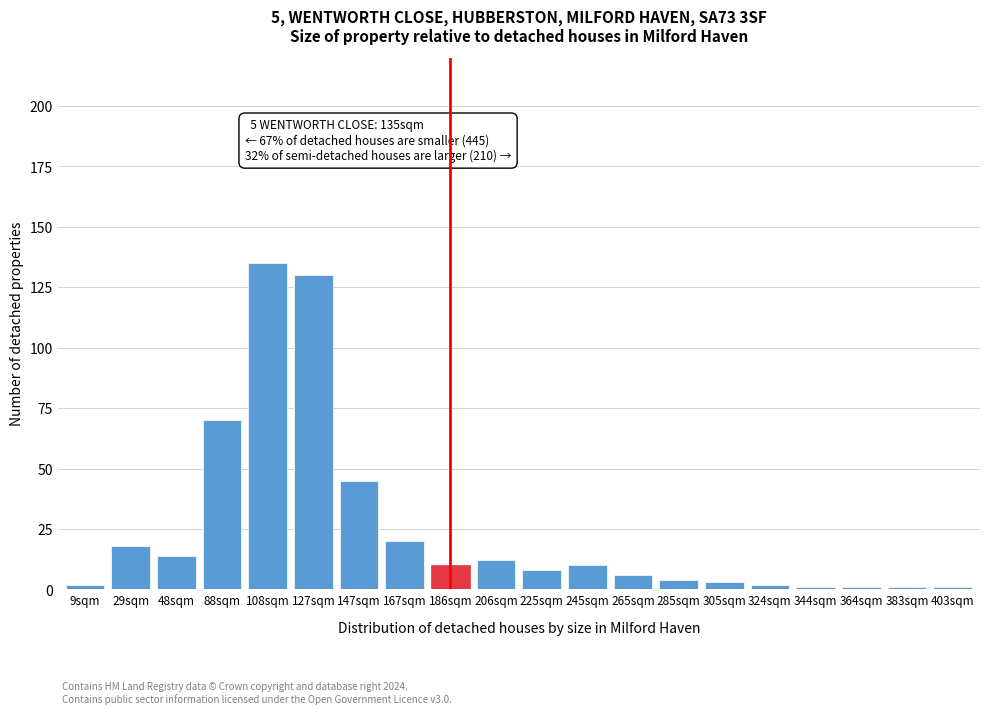

Reading left to right, extract all data points from this chart.

9sqm=2	29sqm=18	48sqm=14	88sqm=70	108sqm=135	127sqm=130	147sqm=45	167sqm=20	186sqm=10	206sqm=12	225sqm=8	245sqm=10	265sqm=6	285sqm=4	305sqm=3	324sqm=2	344sqm=1	364sqm=1	383sqm=1	403sqm=1